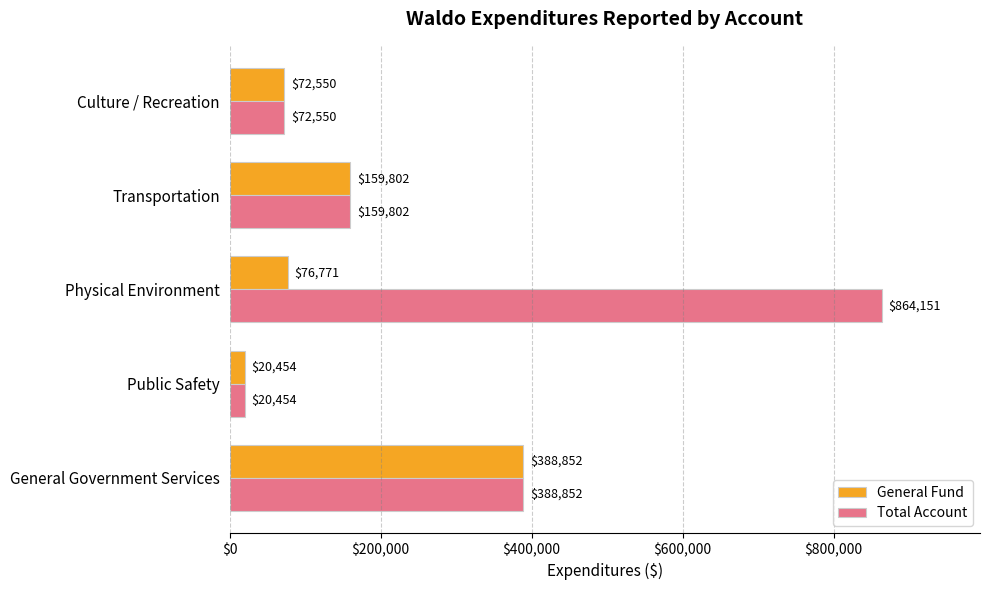

What is the difference between the maximum and second lowest values in the Total Account series?

791601